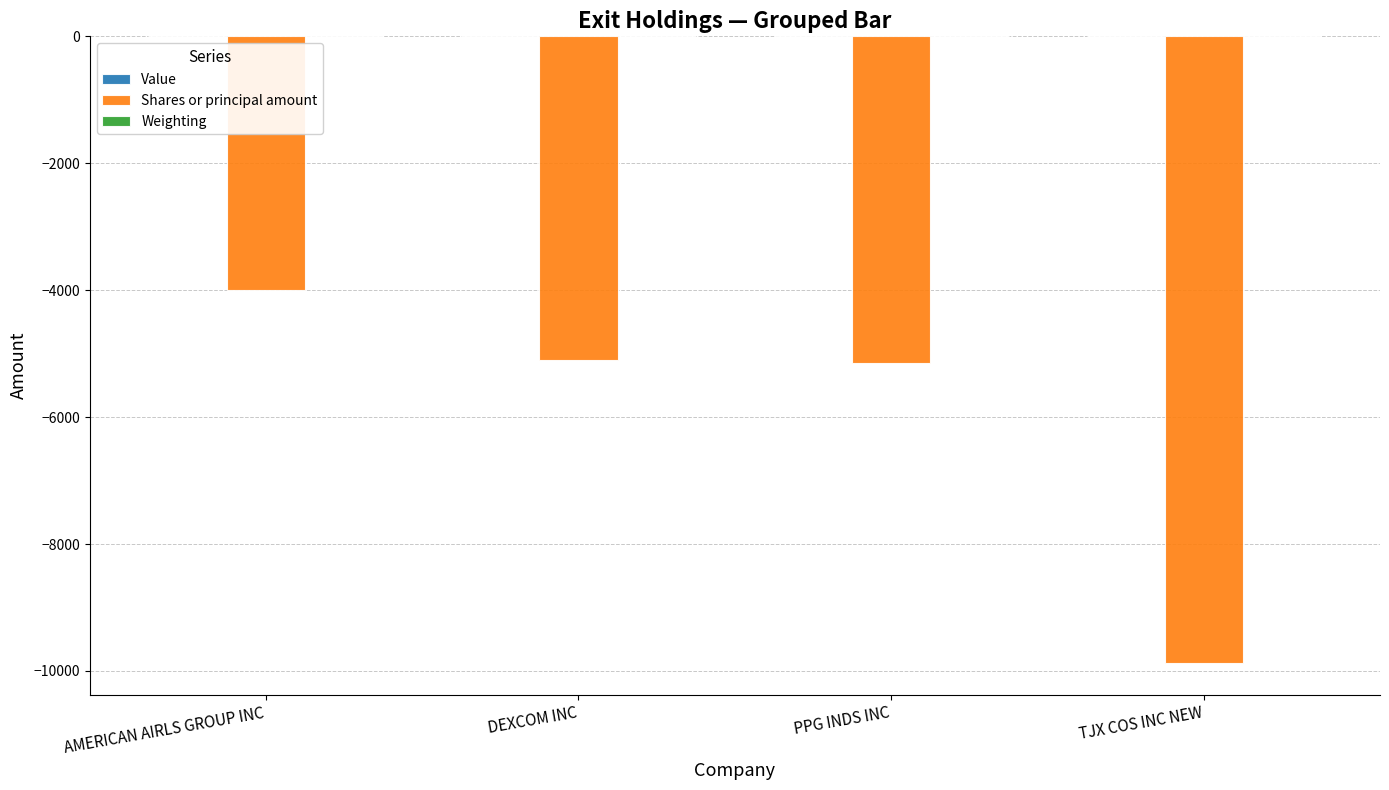

Between AMERICAN AIRLS GROUP INC and TJX COS INC NEW, which series saw the biggest shift?

Shares or principal amount